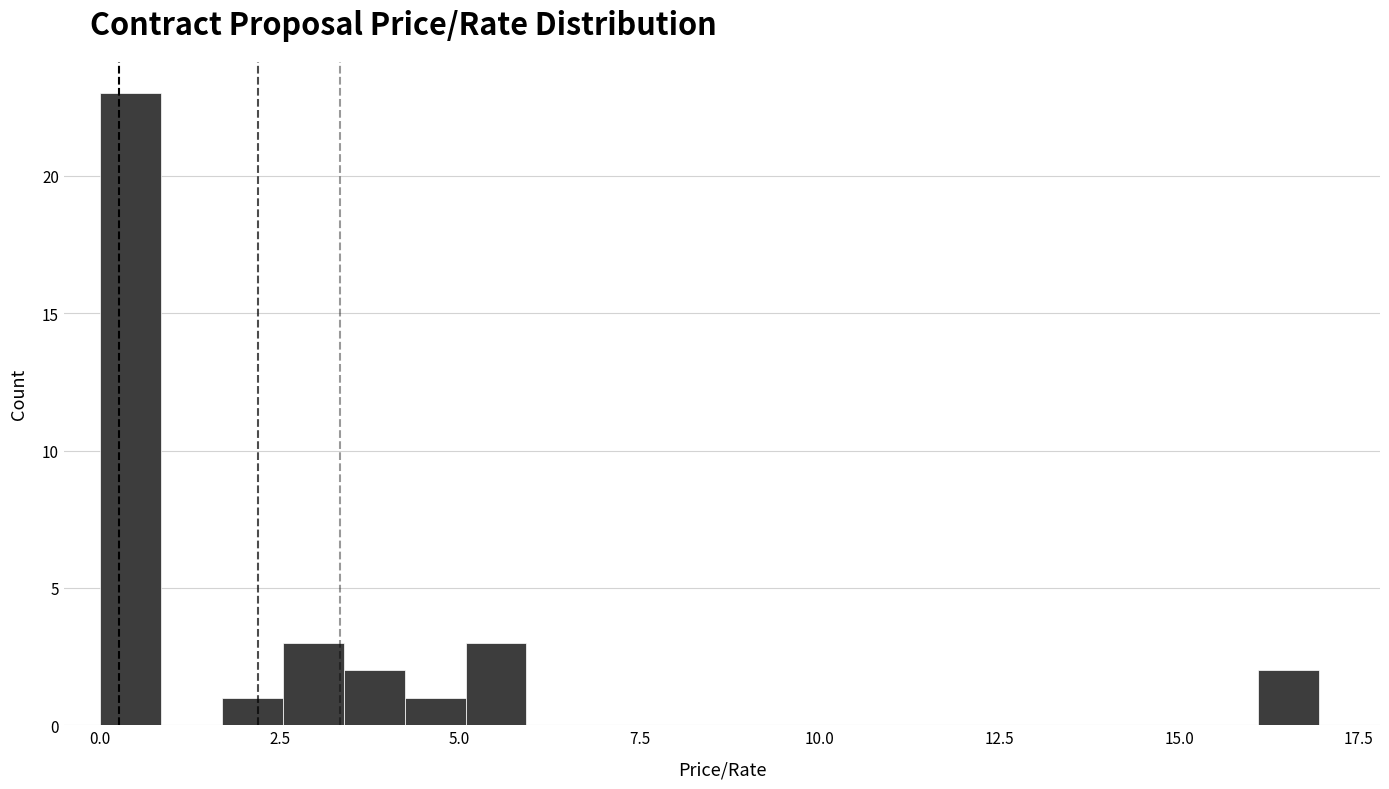

Read against the x-axis, roughly where is the centre of the tallest bar?

0.5